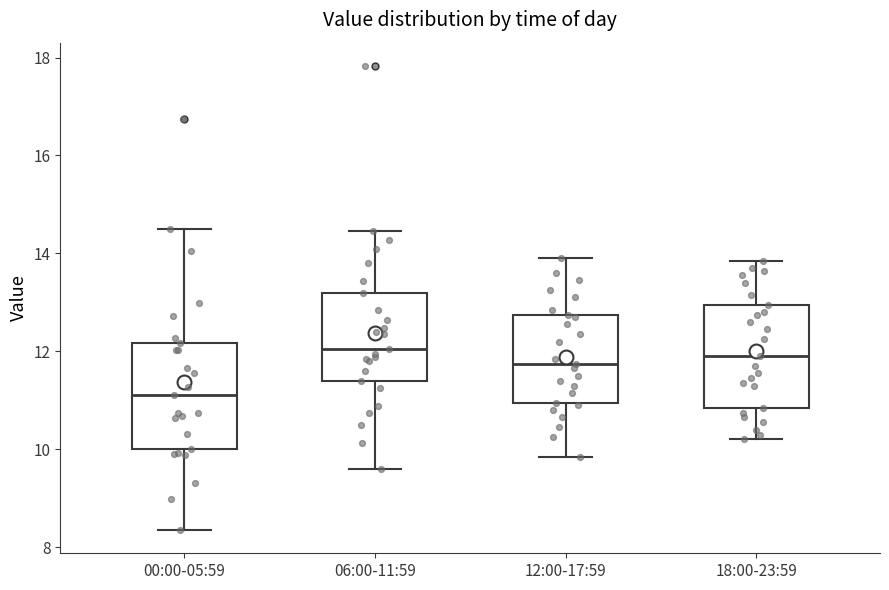

Which box's median line is the lowest?

00:00-05:59